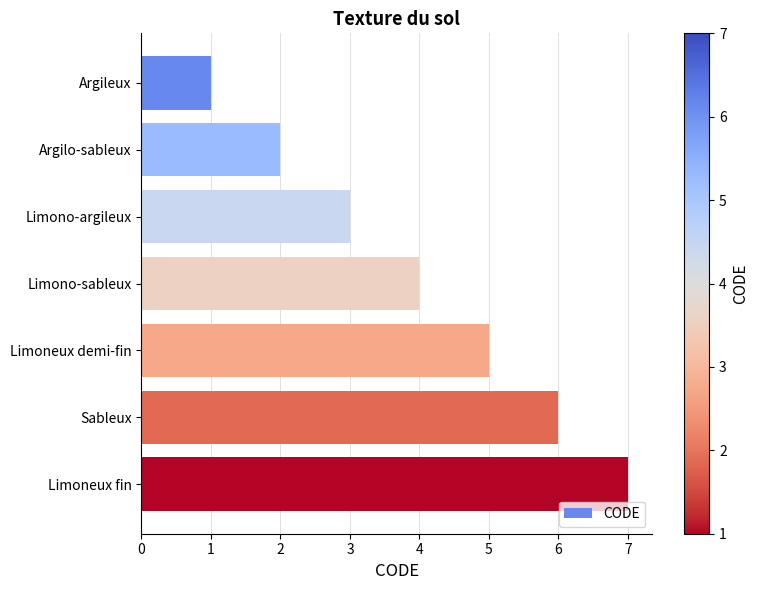

Rank the categories by value from highest to lowest.

Limoneux fin, Sableux, Limoneux demi-fin, Limono-sableux, Limono-argileux, Argilo-sableux, Argileux